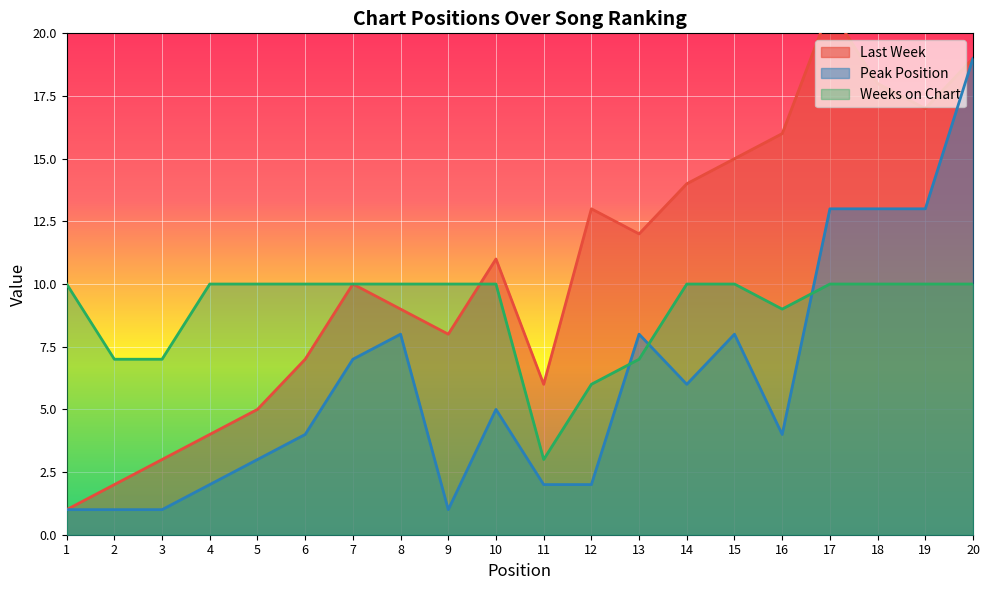

Count the number of data series in this chart.

3